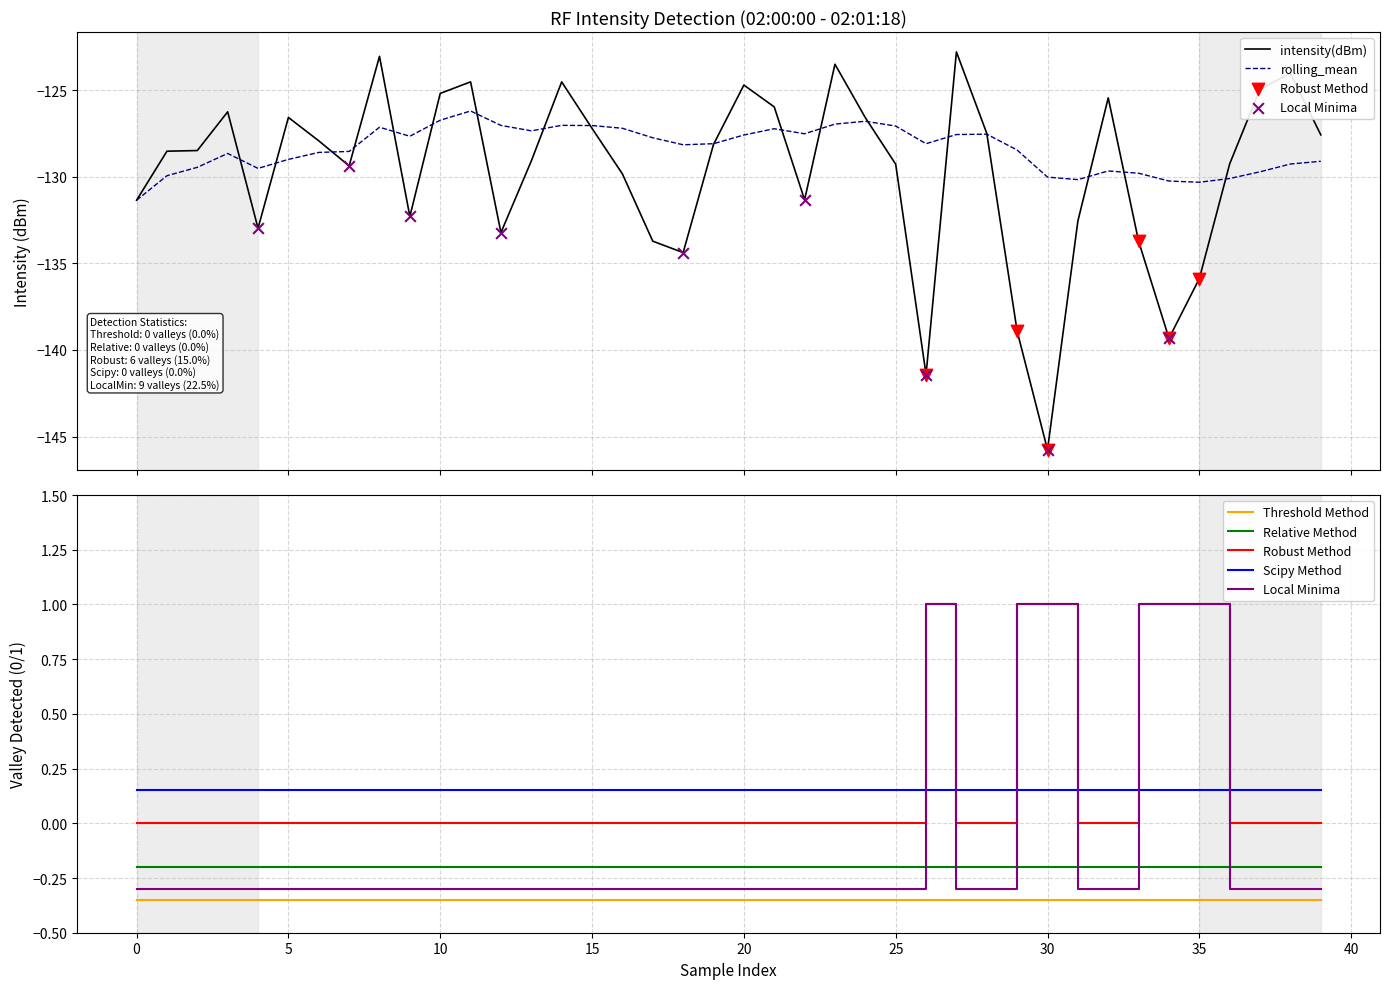

At how many categories does at least one series exceed -126?

40